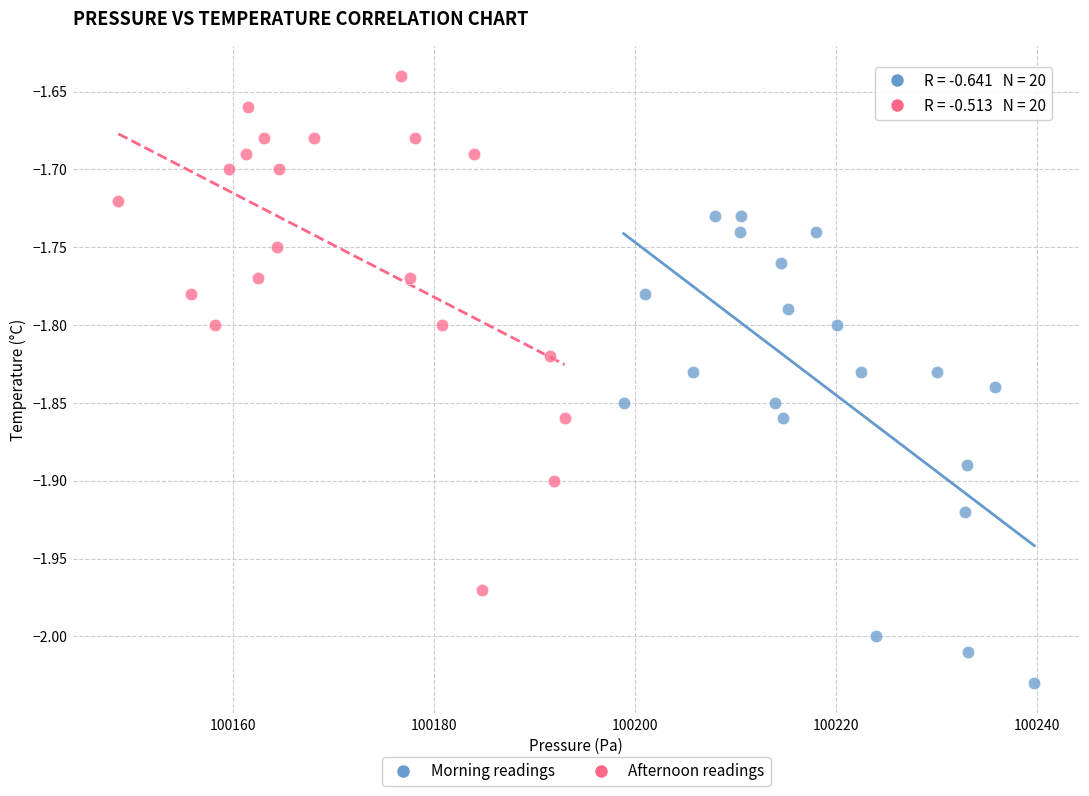

Which series has the largest Y range (max minus min)?

Afternoon readings